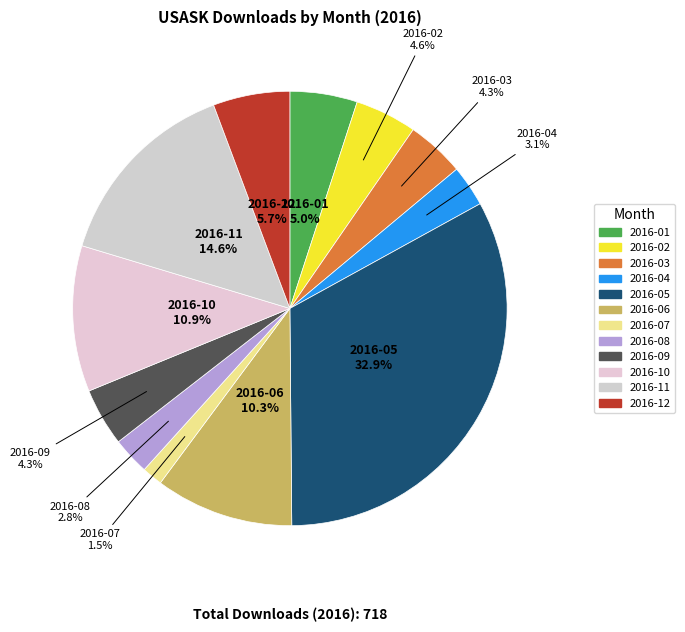

Which category has the biggest portion of the pie?

2016-05